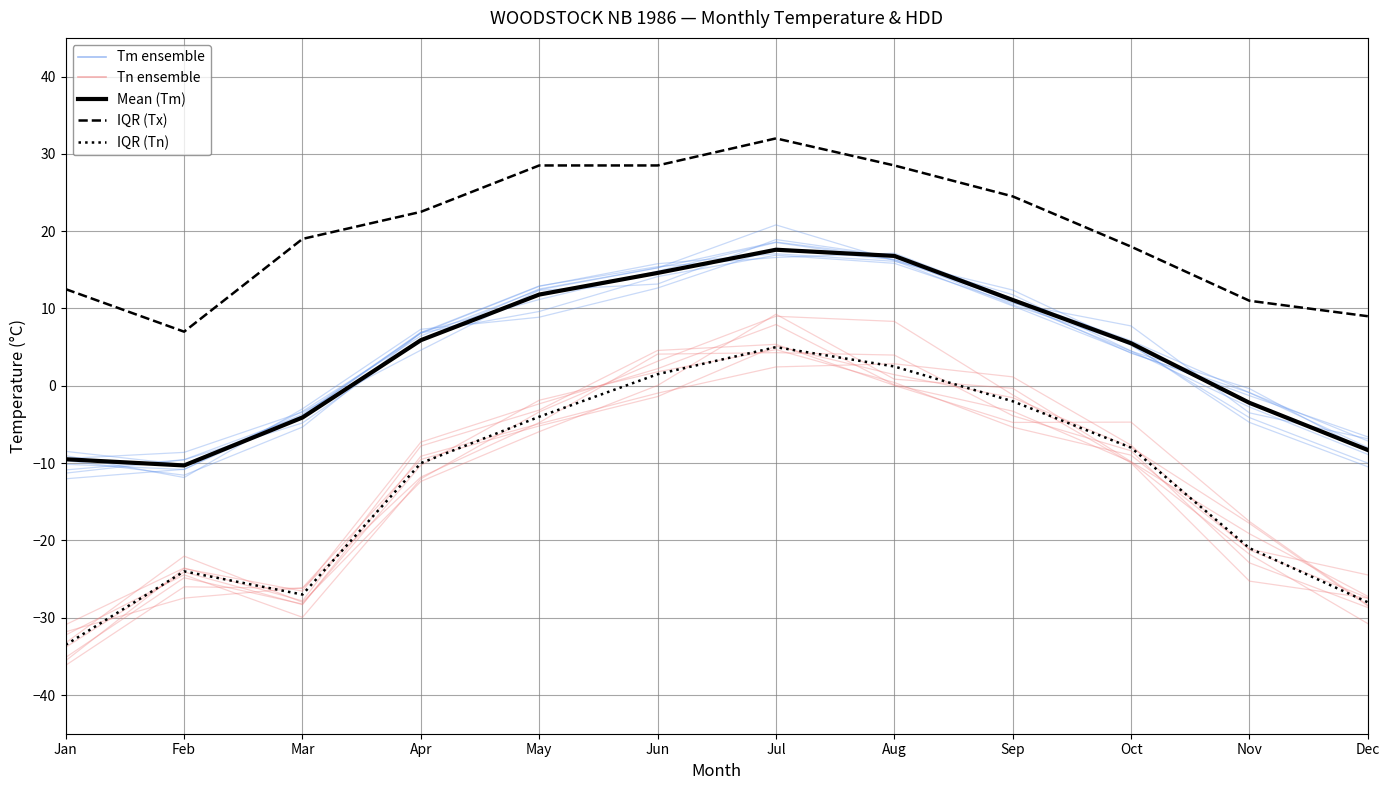

What is the lowest value of the IQR (Tn) series?

-33.5